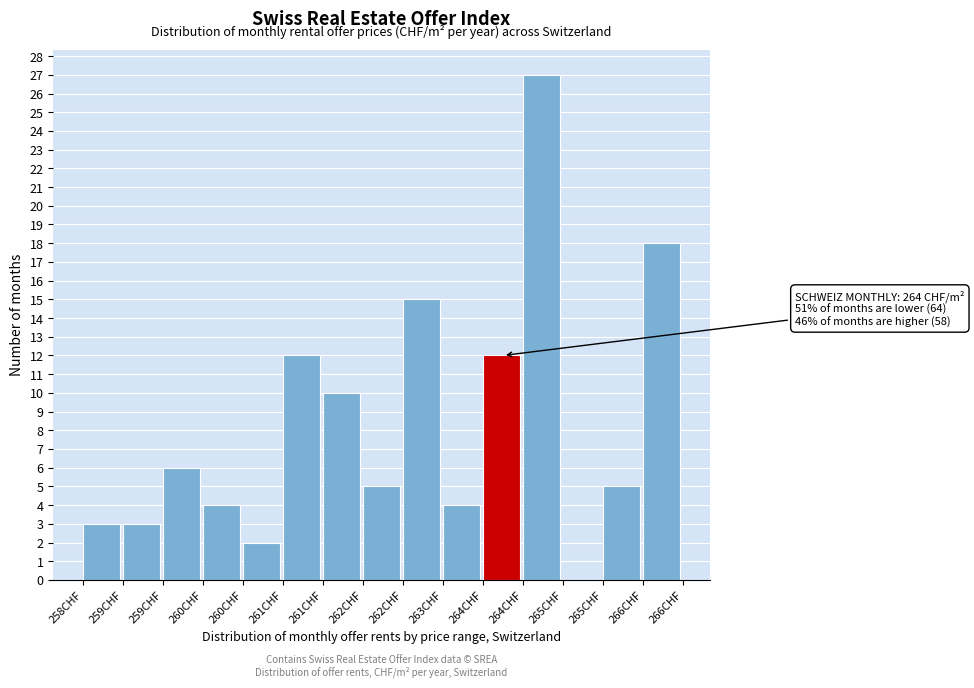

How many values are above zero?

14